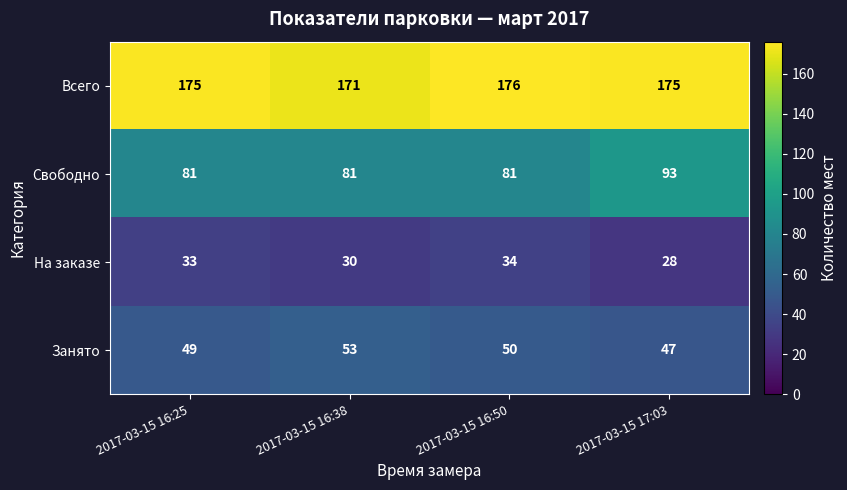

What value does the Всего series have at 2017-03-15 16:25?

175